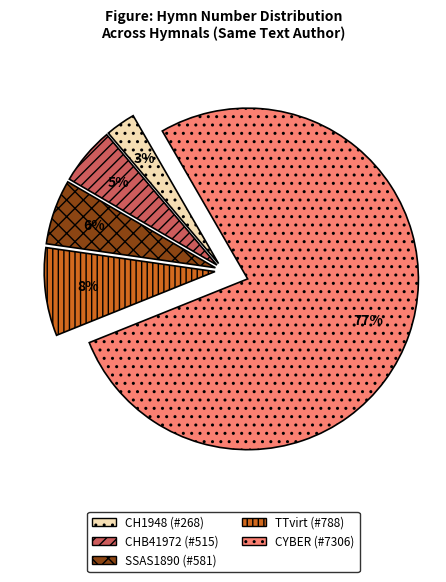

Rank the categories by value from lowest to highest.

CH1948 (#268), CHB41972 (#515), SSAS1890 (#581), TTvirt (#788), CYBER (#7306)